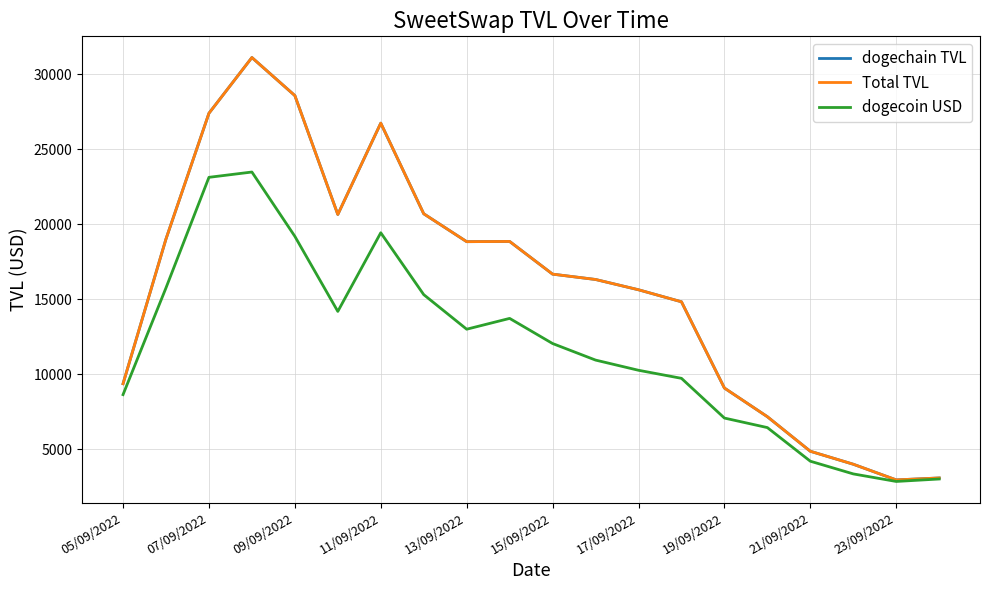

Where is Total TVL nearest to the value 17027?

15/09/2022